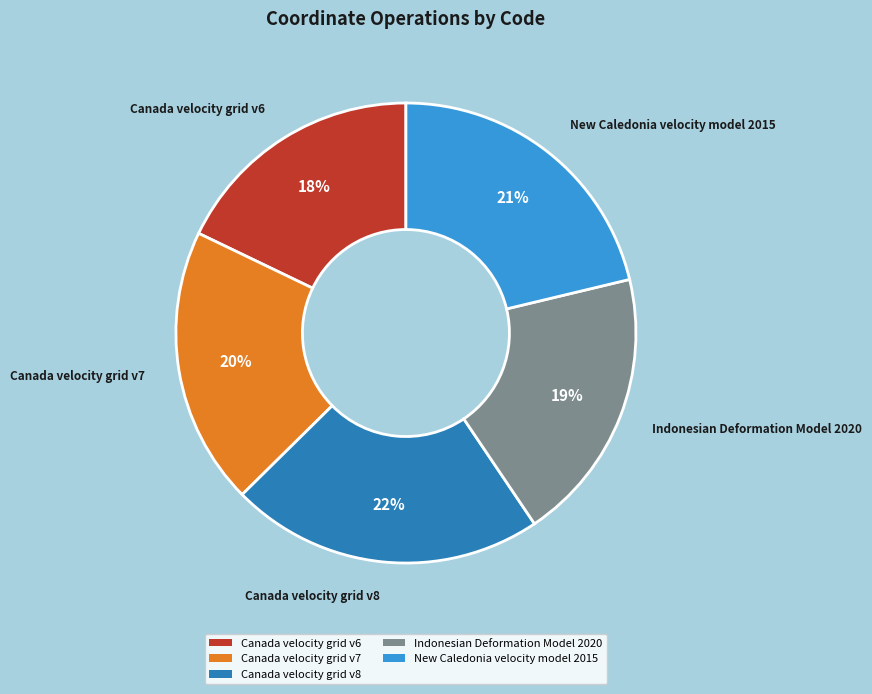

Do Canada velocity grid v8 and Canada velocity grid v7 together represent more than half of the pie?

No